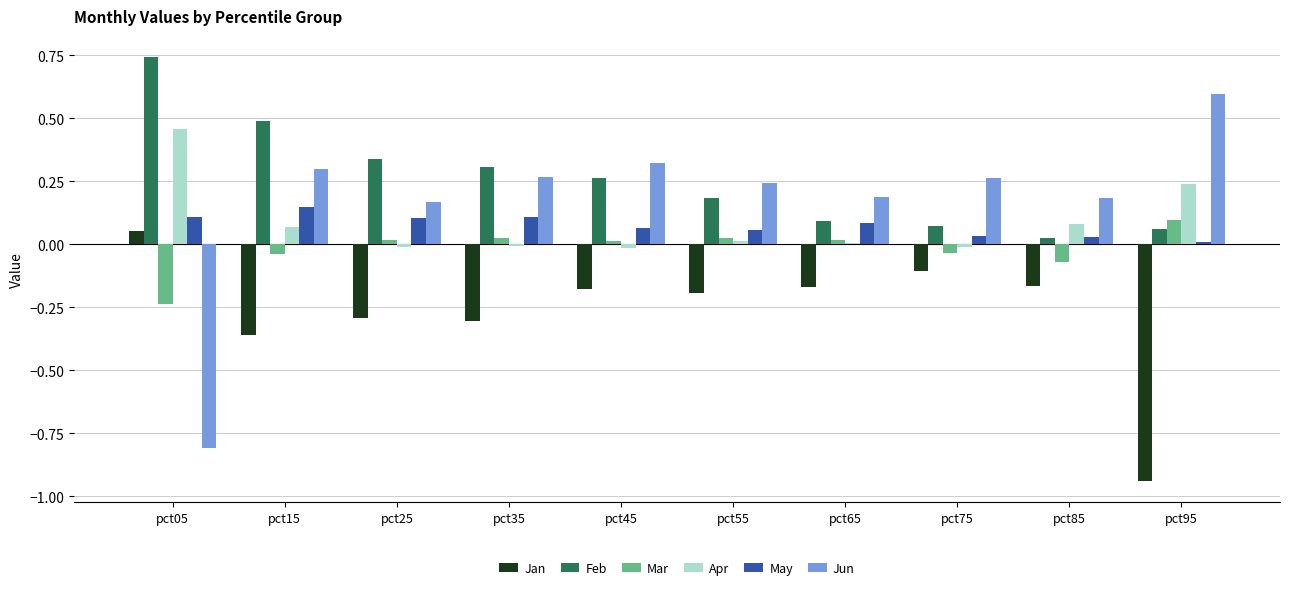

Which category has the highest value in the Jun series?

pct95